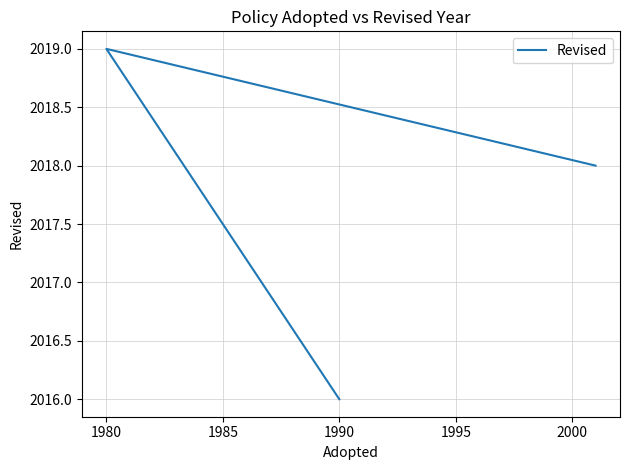

What is the value of the 2nd point from the left?

2019